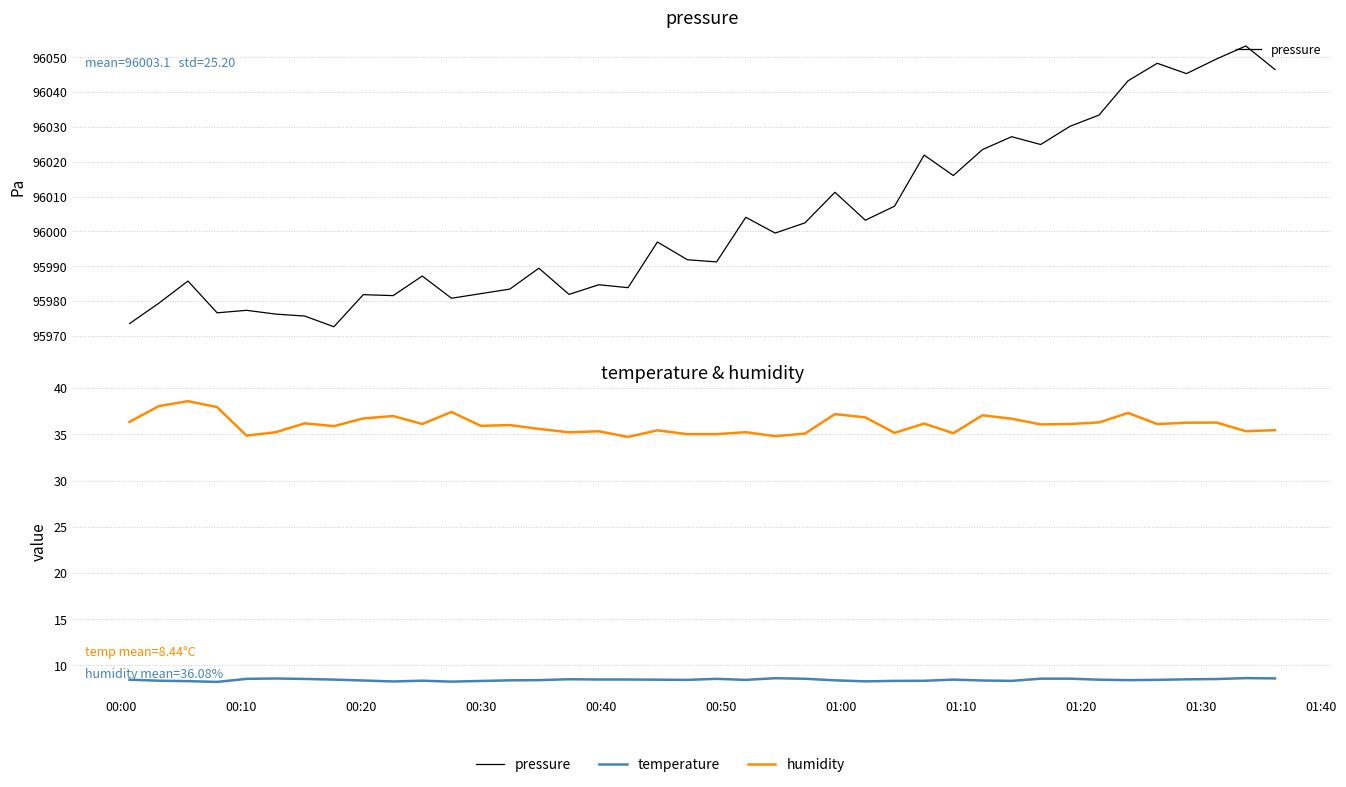

The humidity series shows 51.7 at 13. True or false?

False